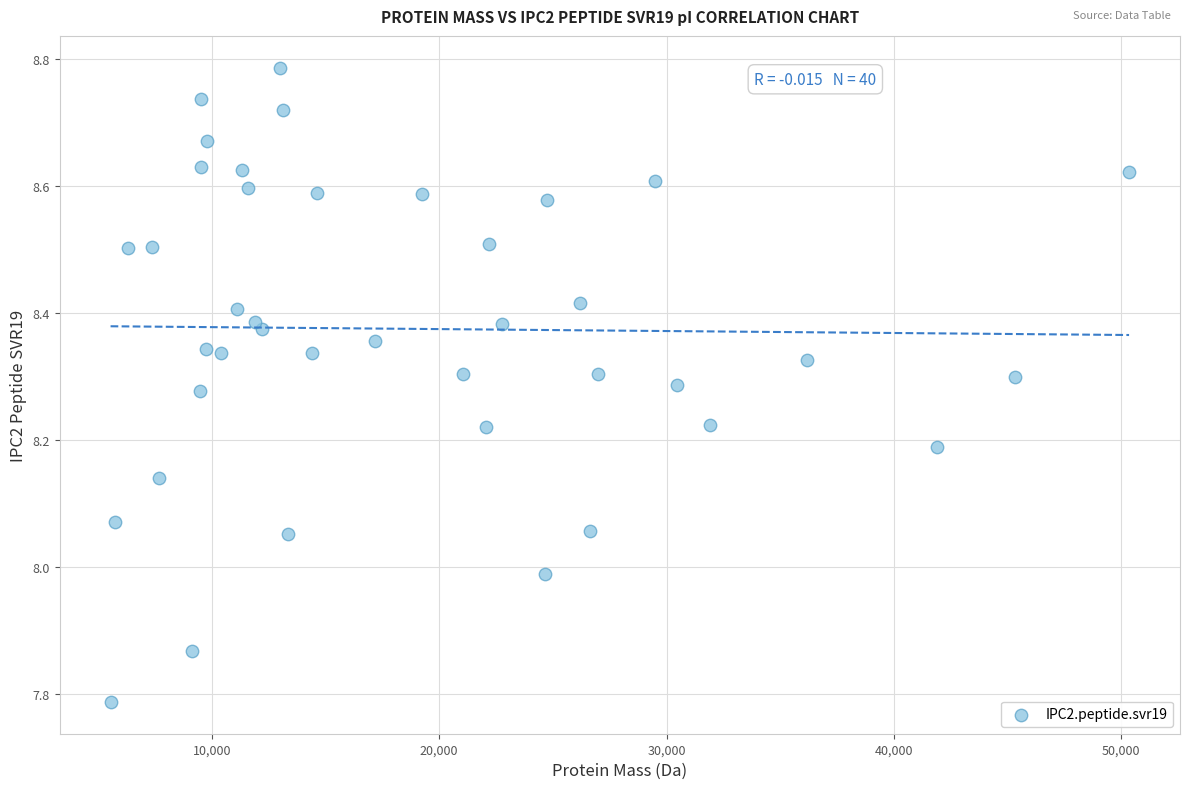

What is the range of Y values (max minus min)?

1.0